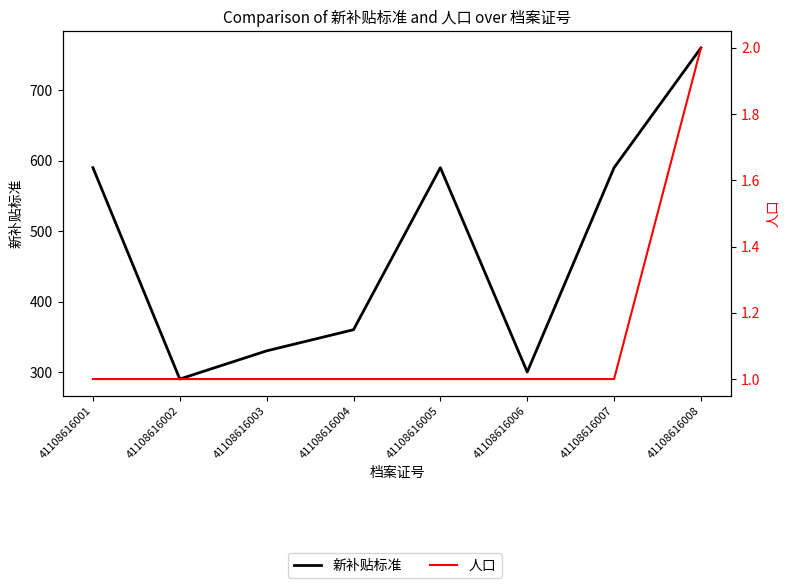

True or false: 新补贴标准 and 人口 cross at least once.

False